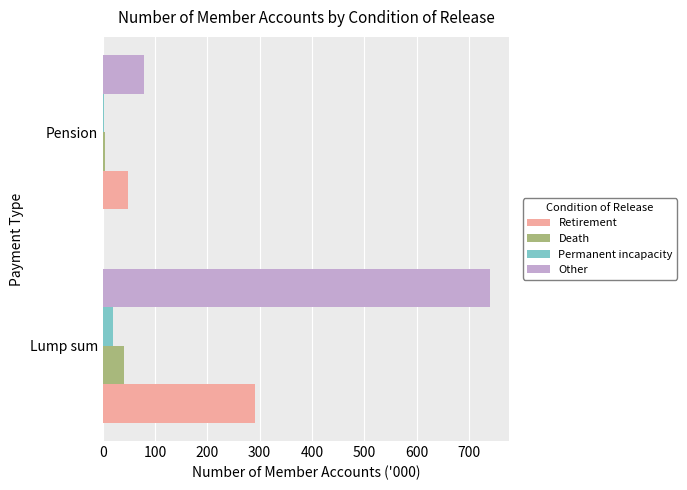

What is the sum of all Retirement values?

340